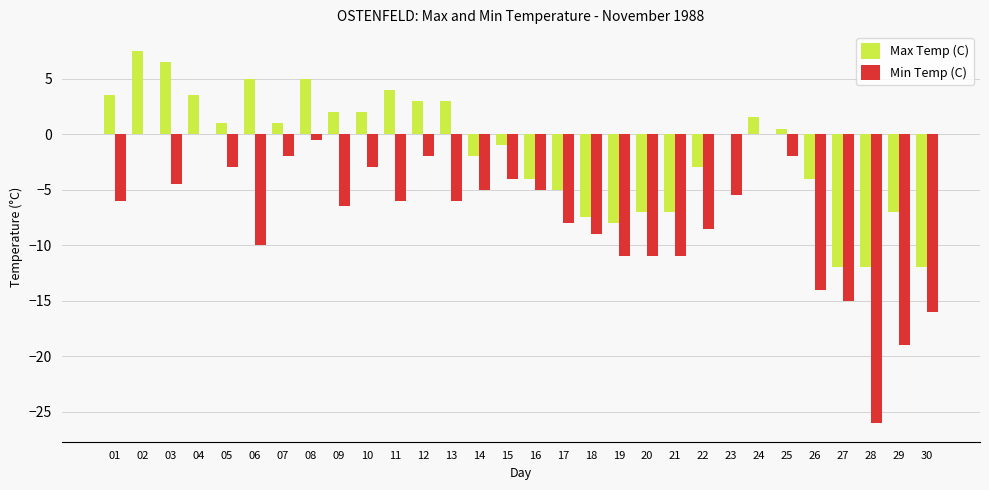

How many categories are shown in the chart?

30